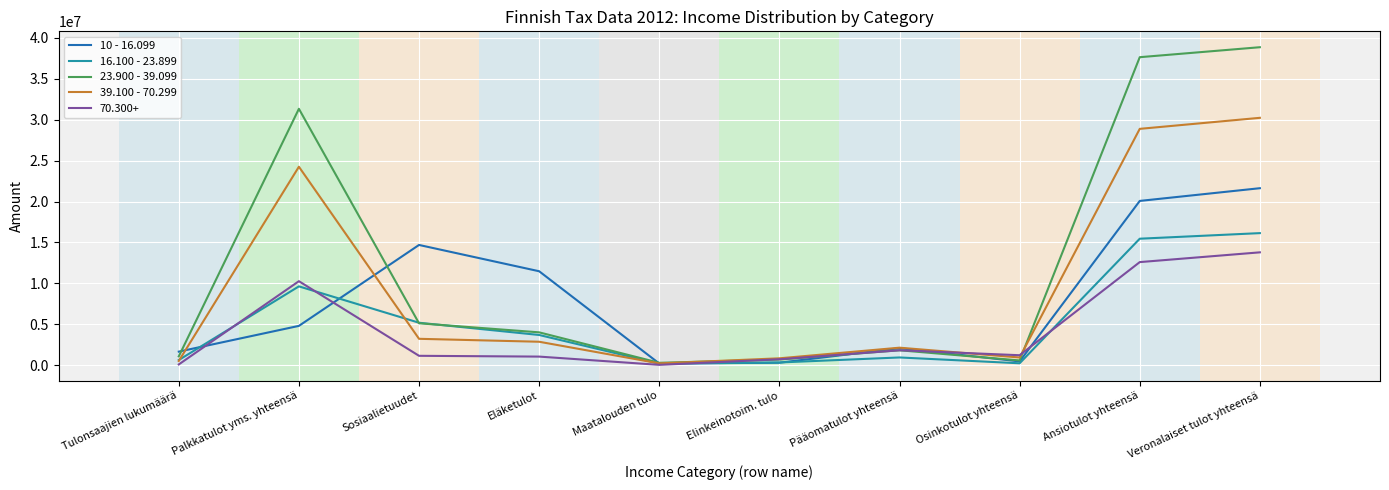

Which series has the largest total across all categories?

23.900 - 39.099